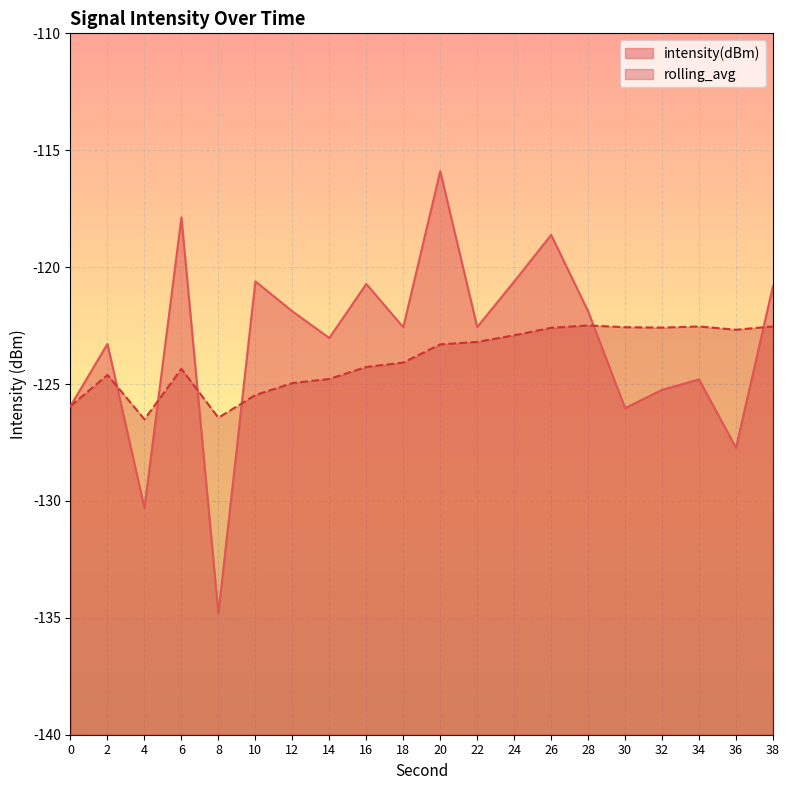

What is the difference between the maximum and minimum values in the intensity(dBm) series?

18.9